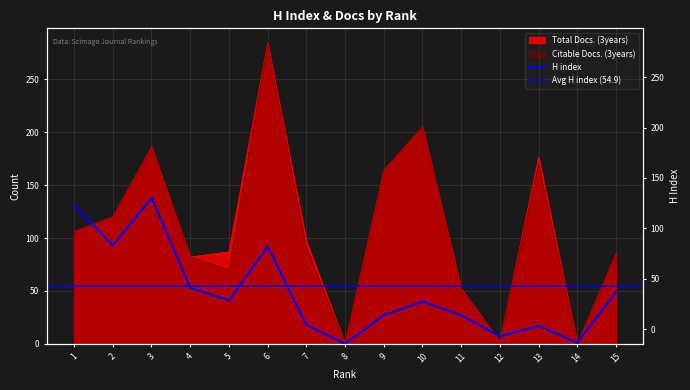

True or false: Citable Docs. (3years) and Total Docs. (3years) intersect in this chart.

False